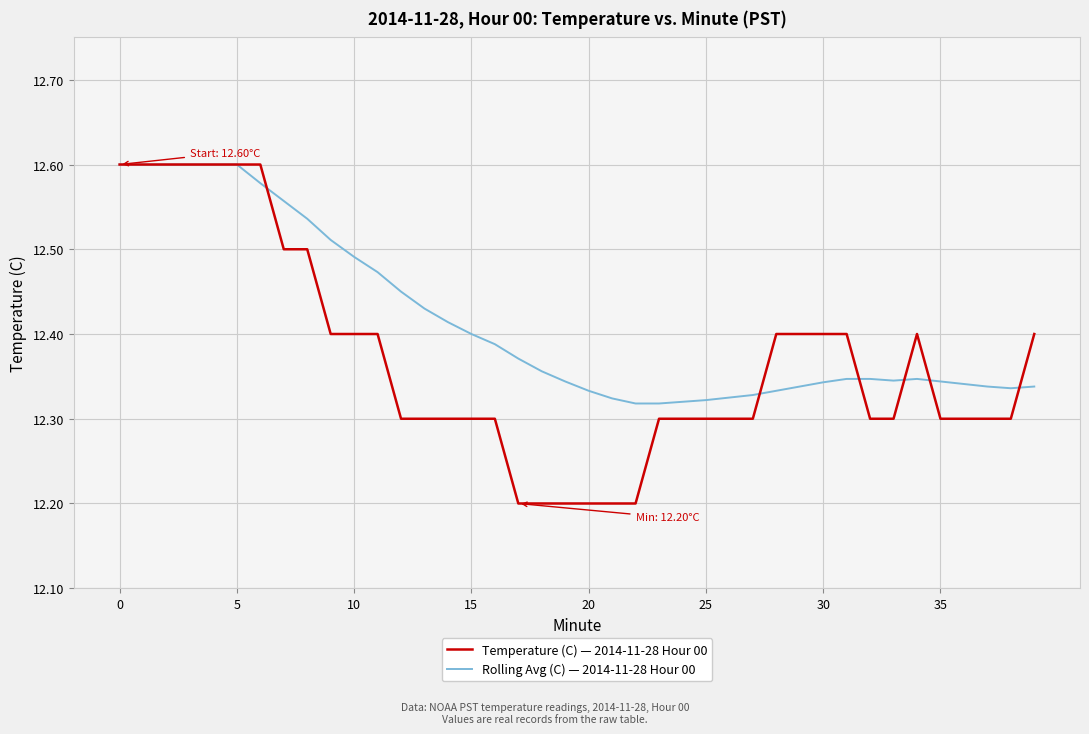

Which series has the largest total across all categories?

Rolling Avg (C) — 2014-11-28 Hour 00